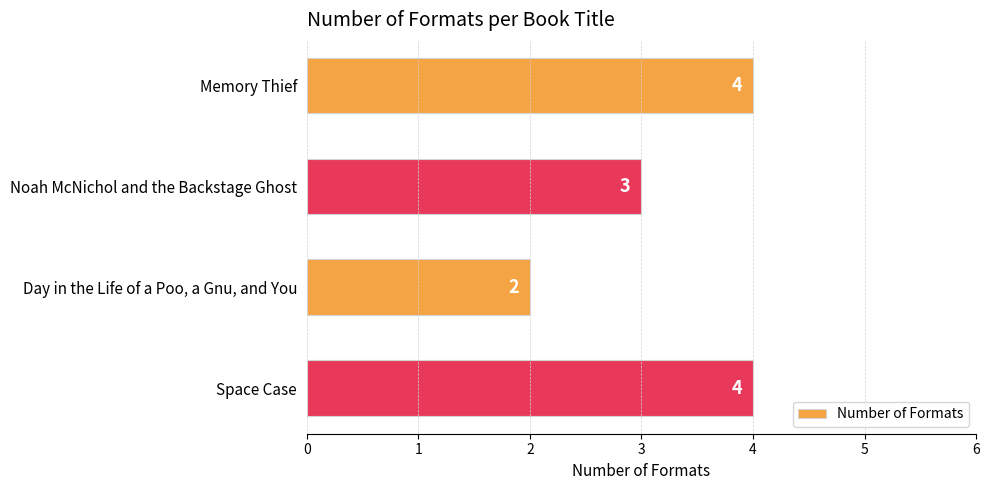

What is the sum of the values at Day in the Life of a Poo, a Gnu, and You and Noah McNichol and the Backstage Ghost?

5